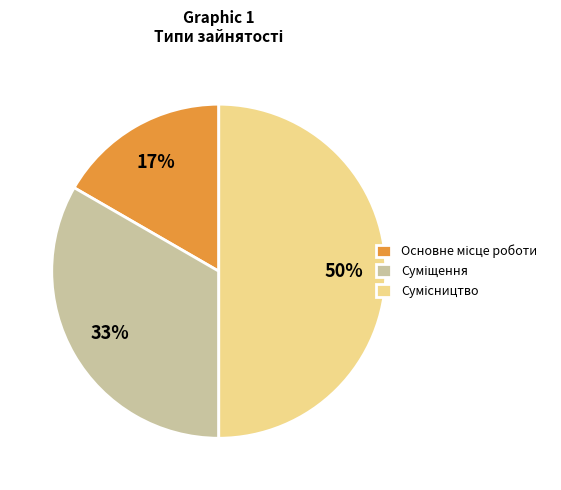

To the nearest percent, what is the difference between the largest and smallest slice percentages?

33%